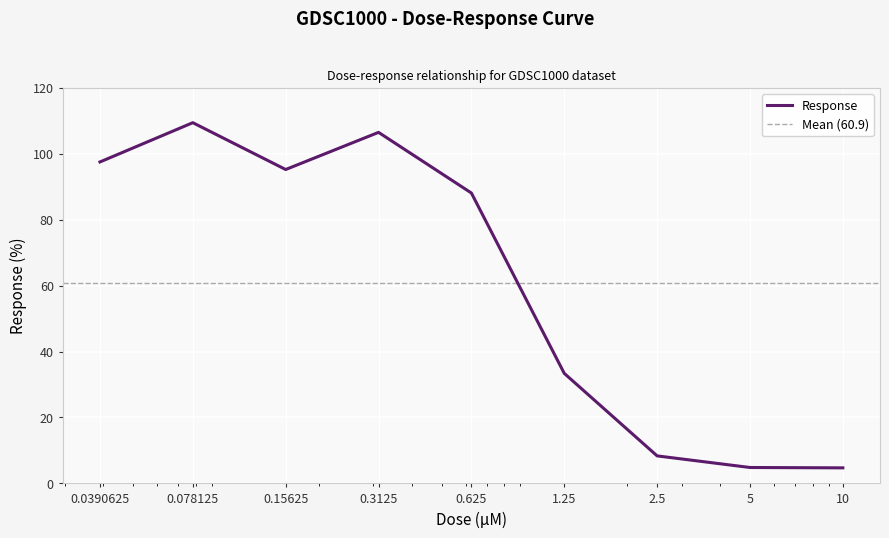

What is the value of the 4th point from the left?

106.5